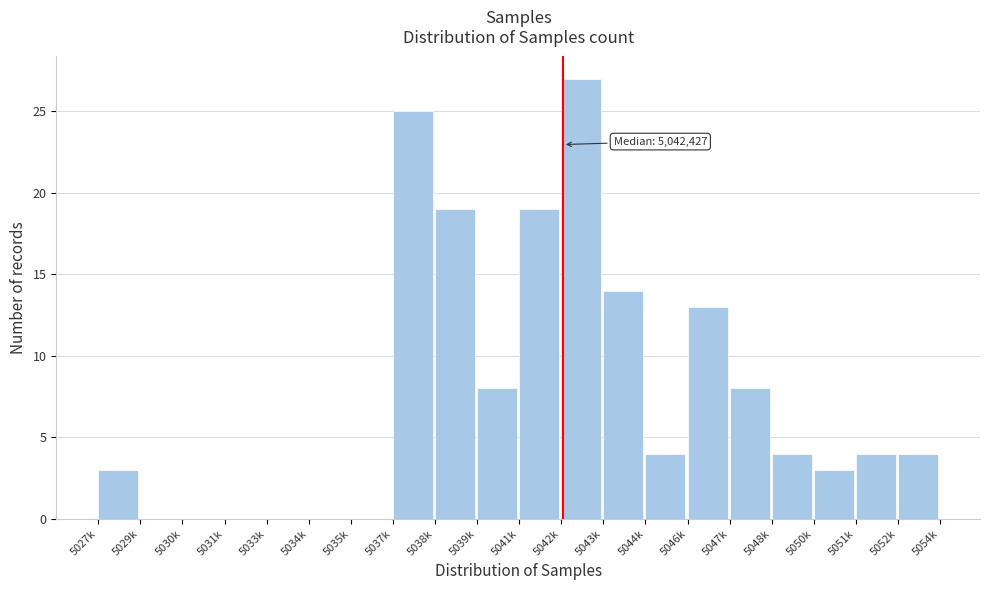

Reading left to right, extract all data points from this chart.

5027k=3	5029k=0	5030k=0	5031k=0	5033k=0	5034k=0	5035k=0	5037k=25	5038k=19	5039k=8	5041k=19	5042k=27	5043k=14	5044k=4	5046k=13	5047k=8	5048k=4	5050k=3	5051k=4	5052k=4